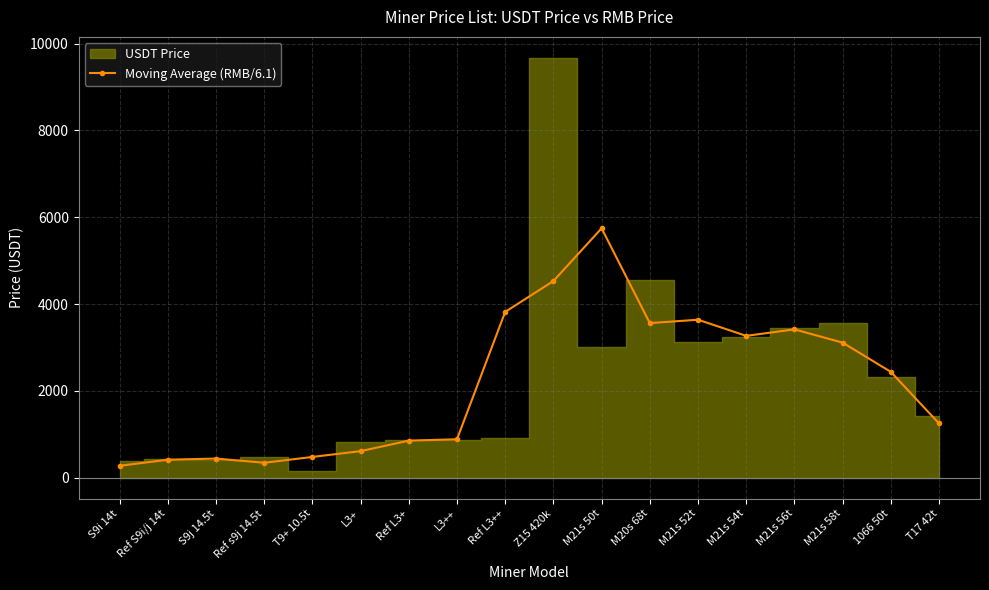

Between S9j 14.5t and Ref L3++, which is larger?

Ref L3++